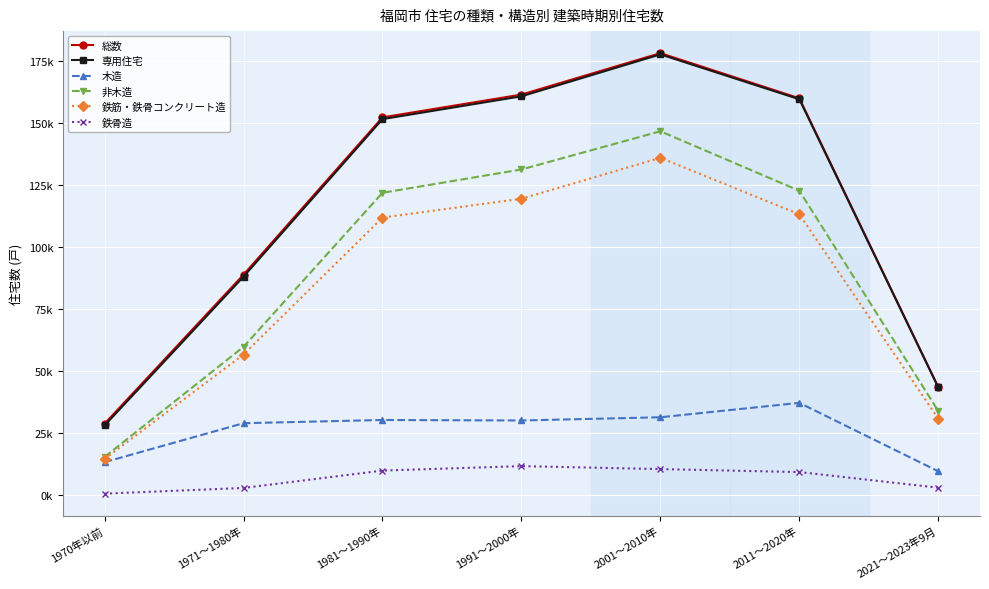

Does the chart have visible grid lines?

Yes